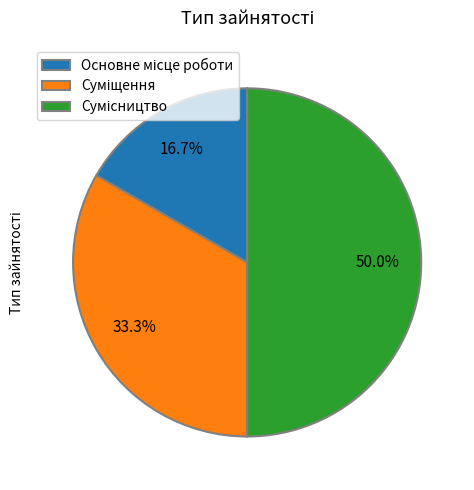

Count the number of slices in the pie.

3